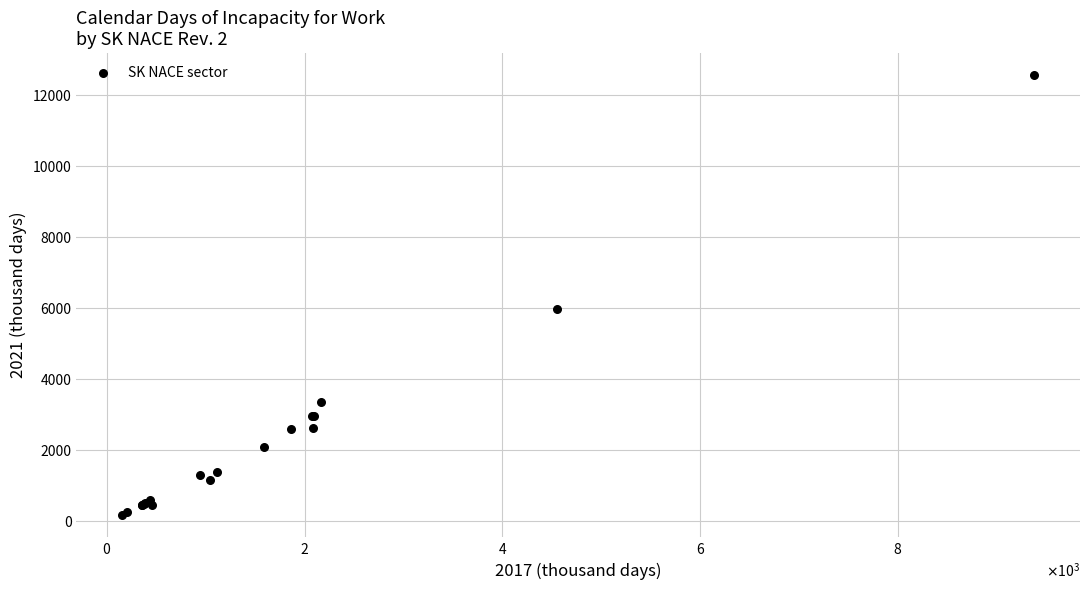

What Y value in the scatter plot is closest to 6366?

5991.6